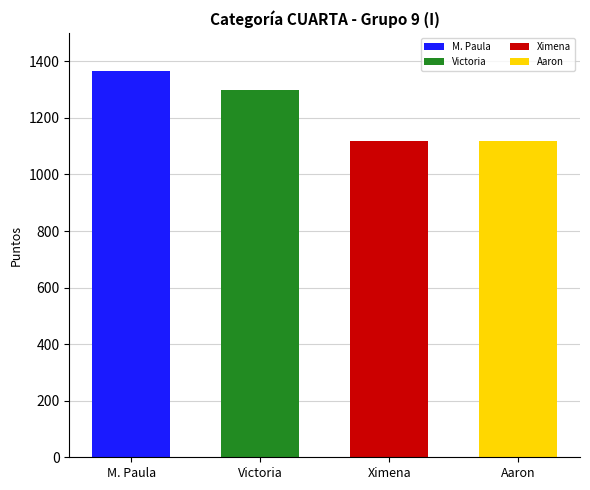

Approximately how many times larger is the value at Ximena Miller Mora compared to Maria Paula Araya Aguilar?

0.8